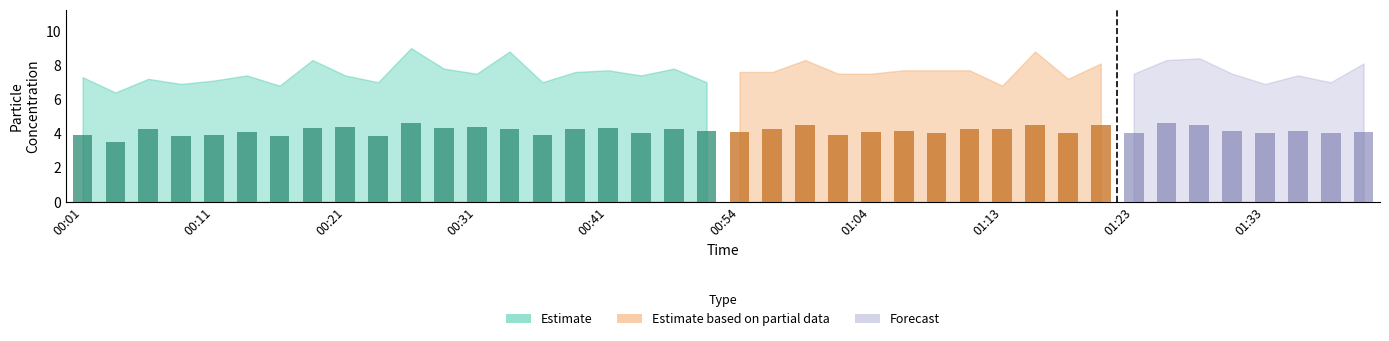

The value of SDS_P1 at 00:14 is 4.4. True or false?

False